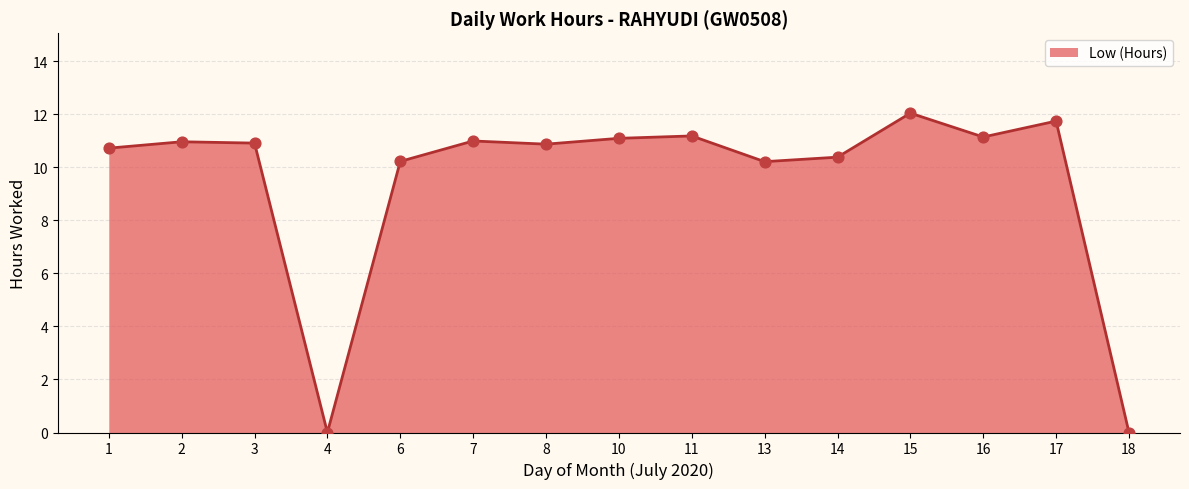

What is the change in value from 4 to 11?

+11.2